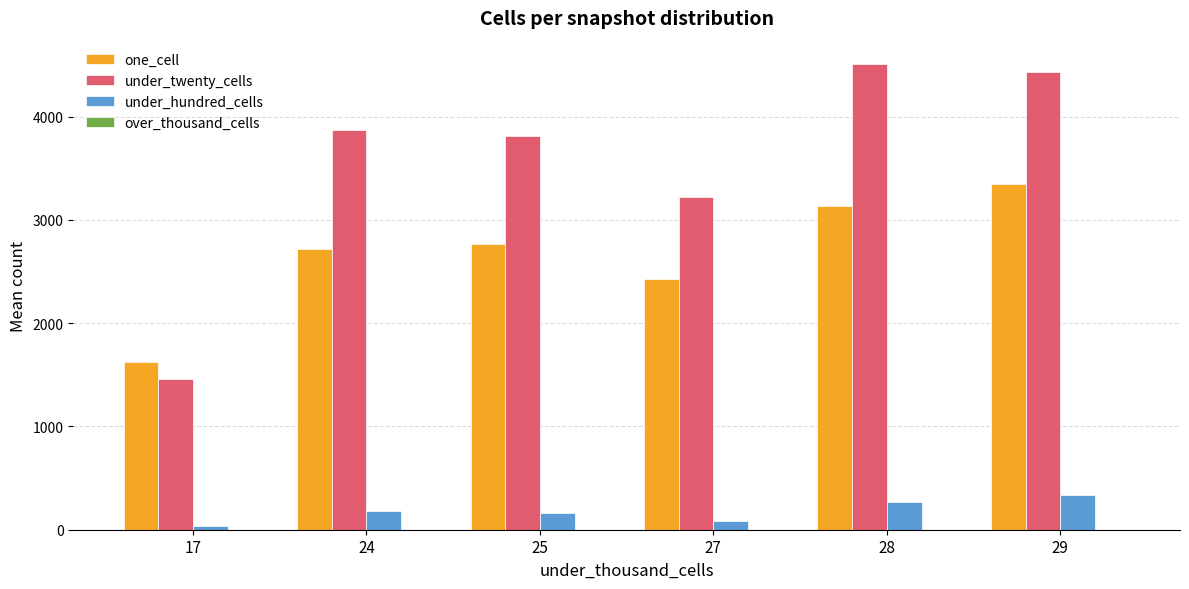

What is the total value across all series at 25?

6740.7